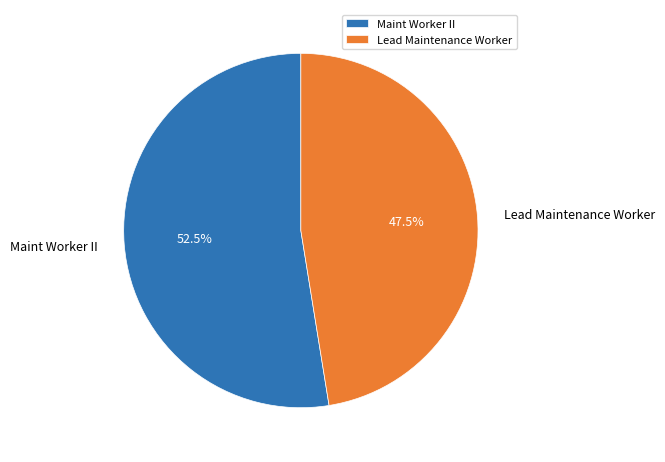

Count the number of slices in the pie.

2